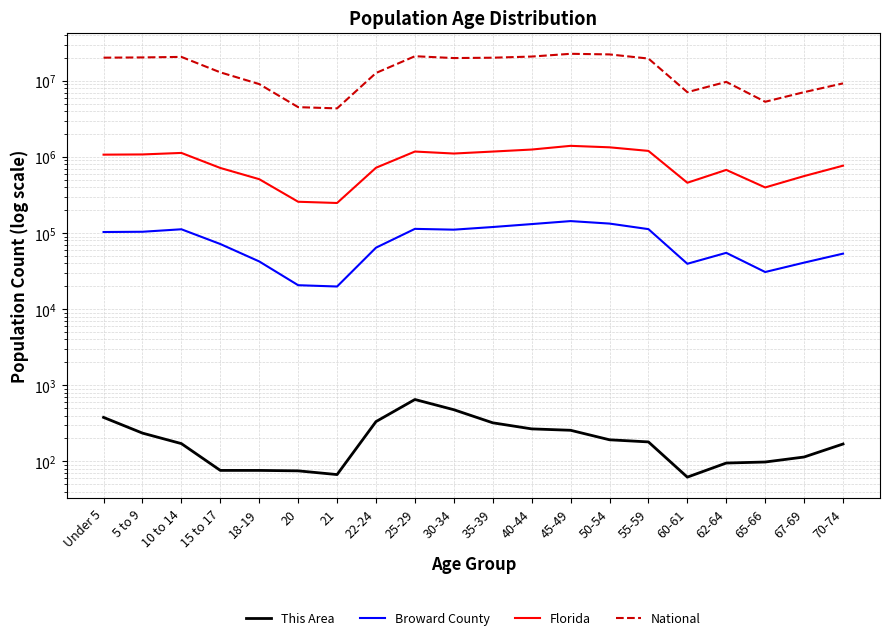

True or false: This Area has a value of 106 at 20.

False